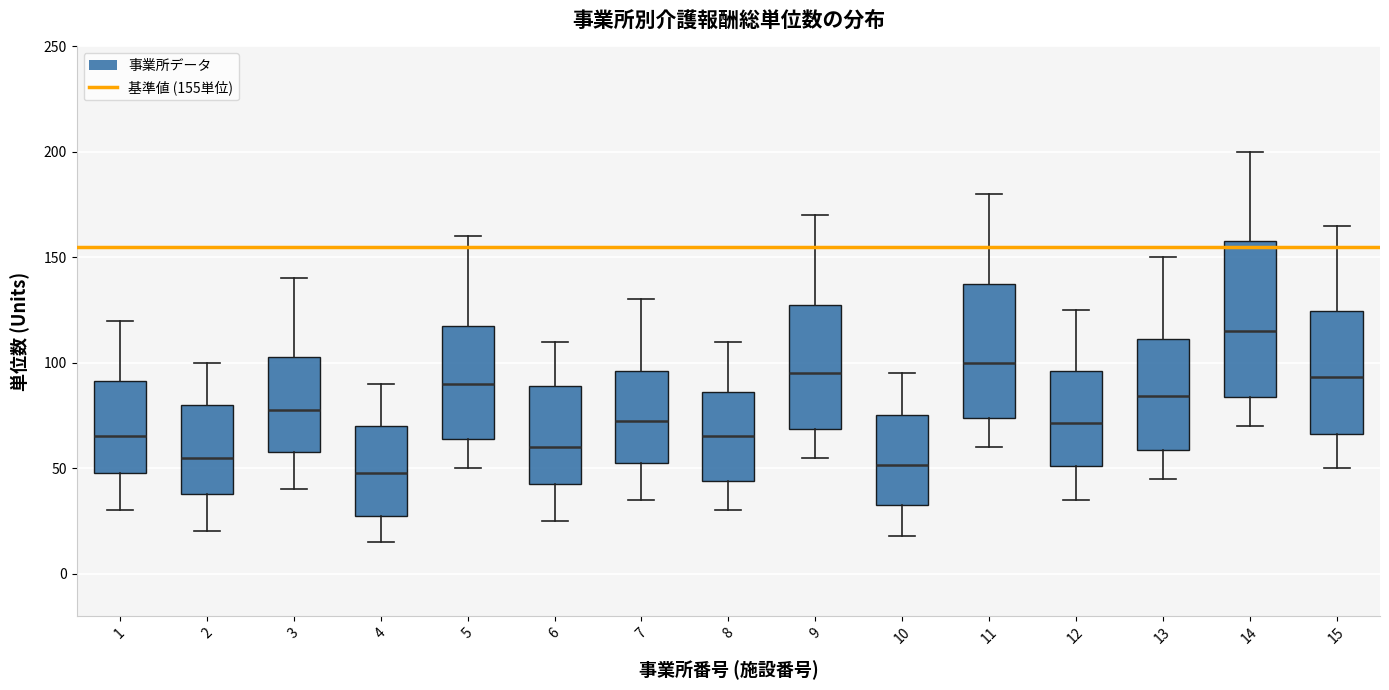

Reading left to right, read every box against the y-axis: the position of its median line, the range the box covers, and the ends of its whiskers. The values are not printed on the chart, so give them approximately, as read against the axis.

1: median 65, box 50 to 90, whiskers 30 to 120
2: median 55, box 40 to 80, whiskers 20 to 100
3: median 80, box 60 to 105, whiskers 40 to 140
4: median 50, box 30 to 70, whiskers 15 to 90
5: median 90, box 65 to 120, whiskers 50 to 160
6: median 60, box 45 to 90, whiskers 25 to 110
7: median 75, box 55 to 95, whiskers 35 to 130
8: median 65, box 45 to 85, whiskers 30 to 110
9: median 95, box 70 to 130, whiskers 55 to 170
10: median 50, box 35 to 75, whiskers 20 to 95
11: median 100, box 75 to 140, whiskers 60 to 180
12: median 70, box 50 to 95, whiskers 35 to 125
13: median 85, box 60 to 110, whiskers 45 to 150
14: median 115, box 85 to 160, whiskers 70 to 200
15: median 95, box 65 to 125, whiskers 50 to 165